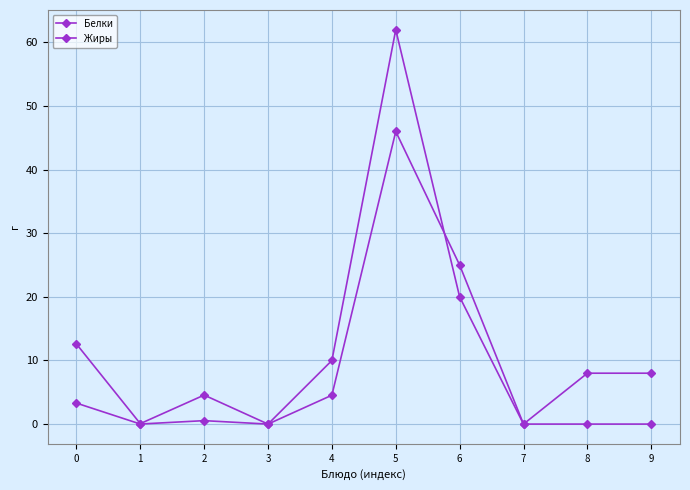

The Жиры series shows 0.1 at 2. True or false?

False